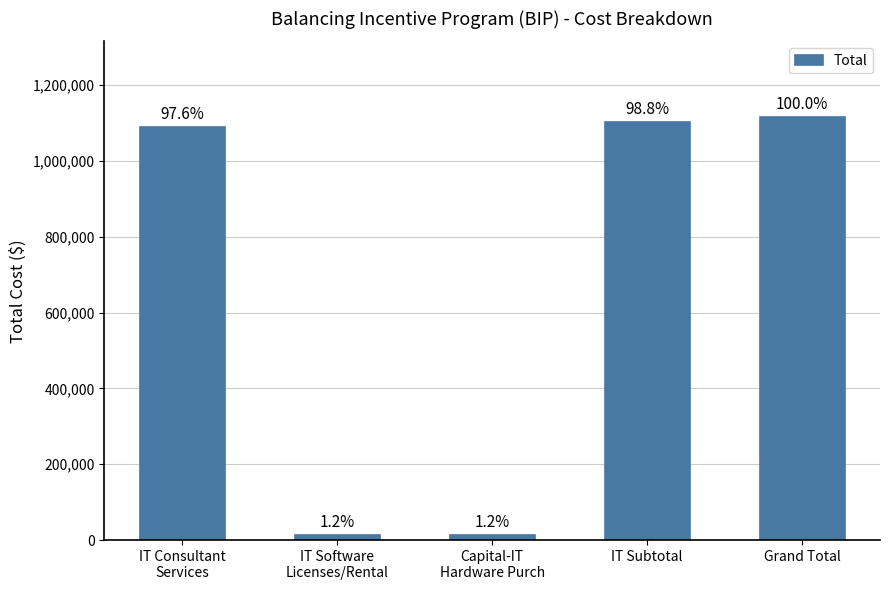

Does the chart contain any negative values?

No